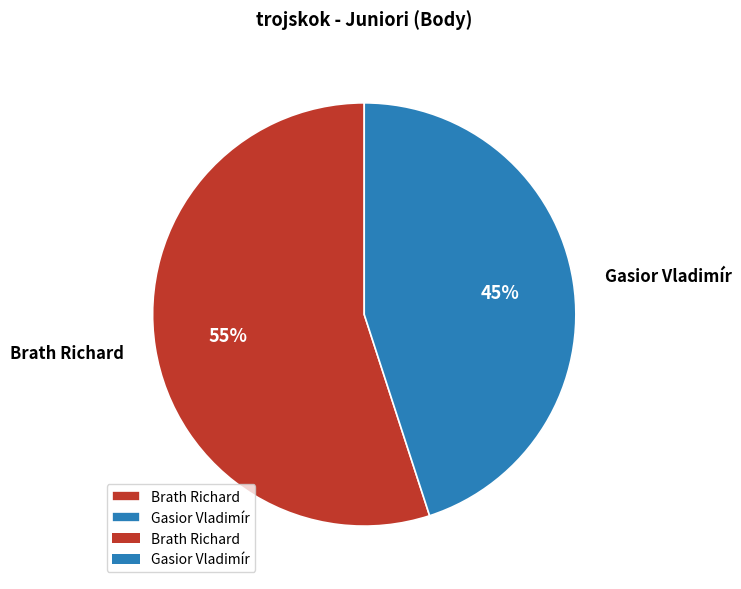

Is it true that Brath Richard is 45% of the pie?

False